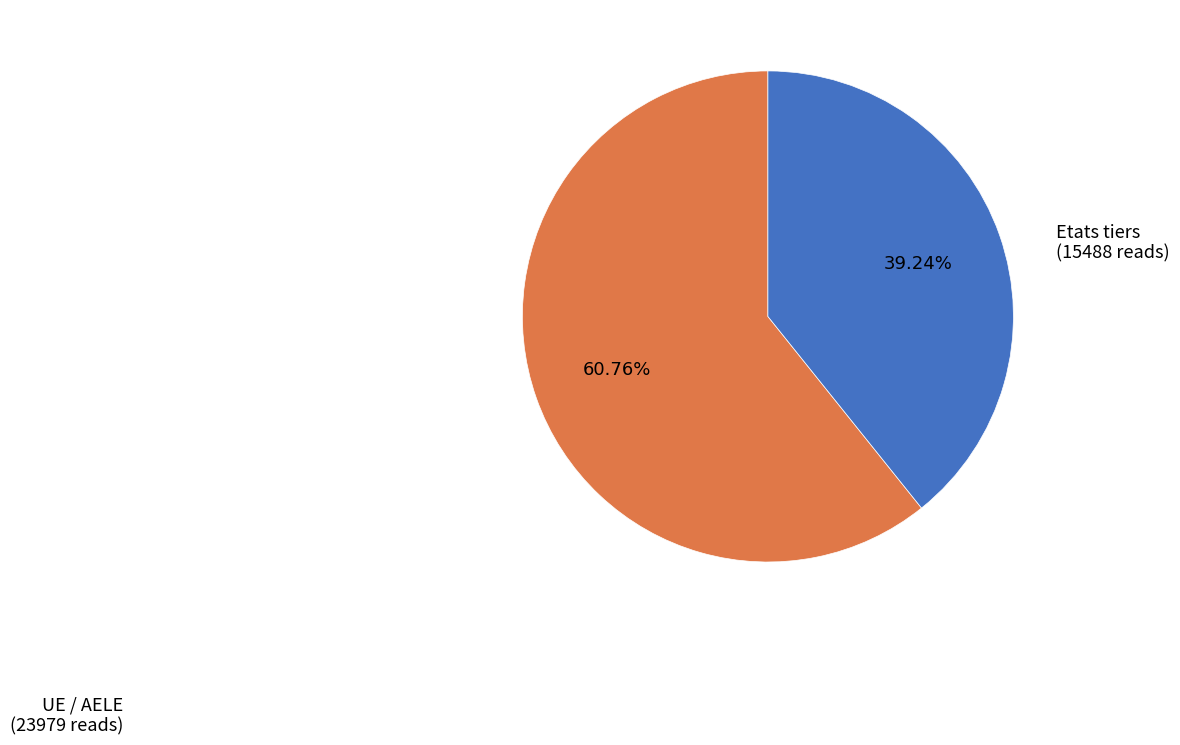

Count the number of slices in the pie.

2